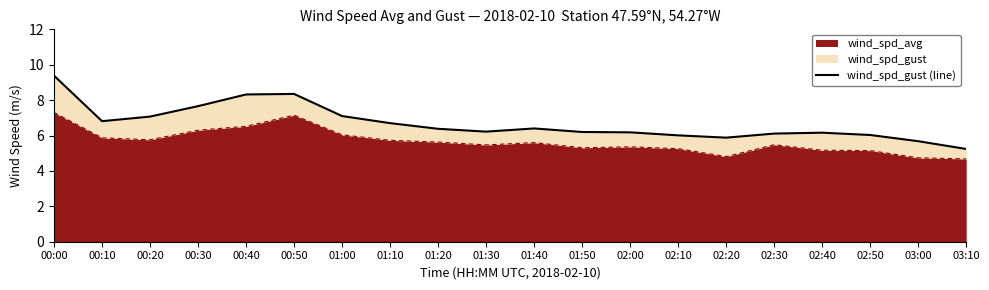

What is the label of the 2nd point from the left?

00:10